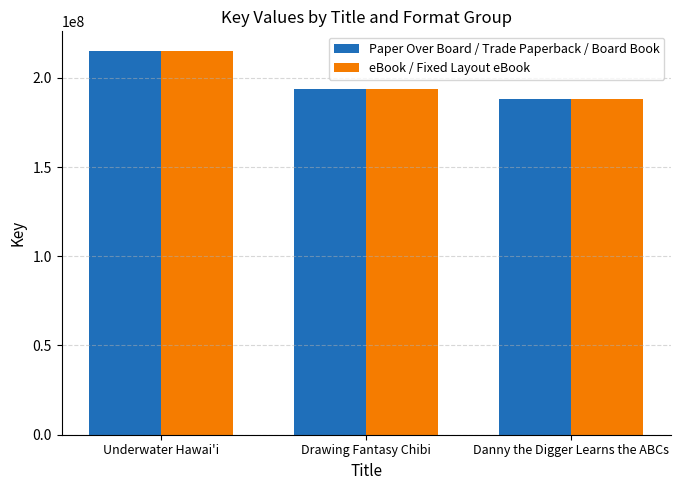

Reading left to right, list all the values displayed in this chart.

Paper Over Board / Trade Paperback / Board Book: 215249195	193896635	187844461
eBook / Fixed Layout eBook: 215249195	193896635	187844461